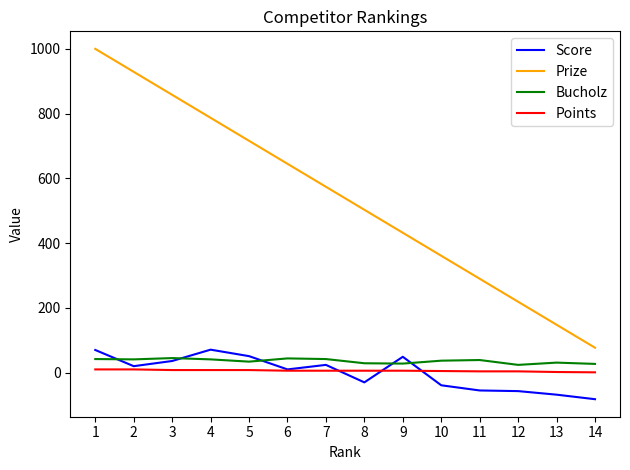

The value of Score at 11 is -97. True or false?

False